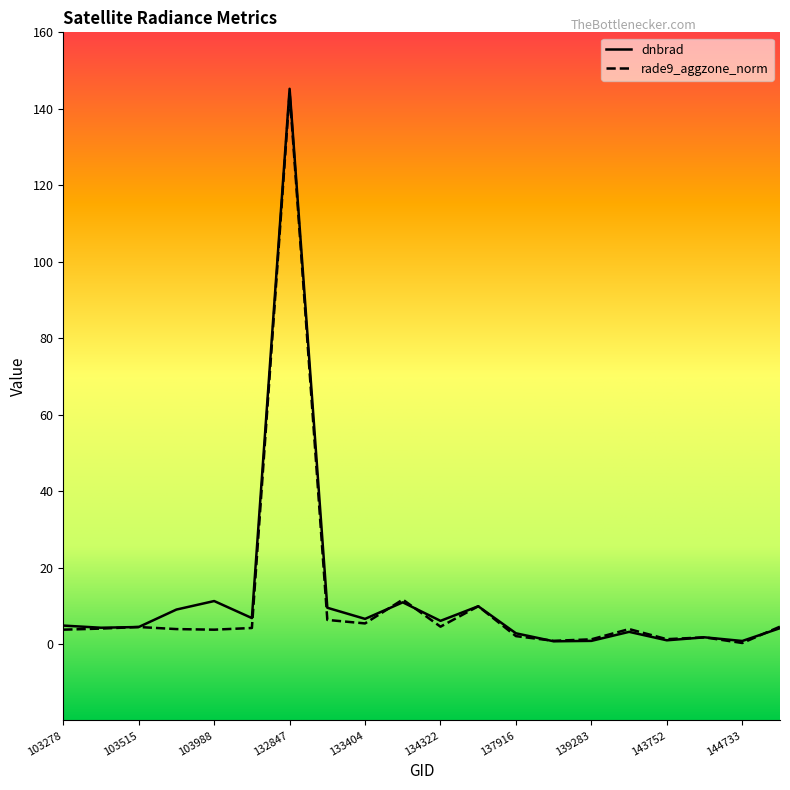

Which series has the widest spread of values?

dnbrad